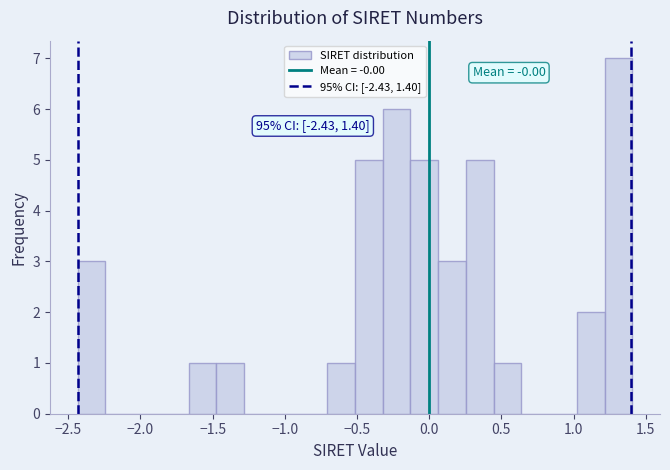

Read against the x-axis, roughly where is the centre of the tallest bar?

1.30